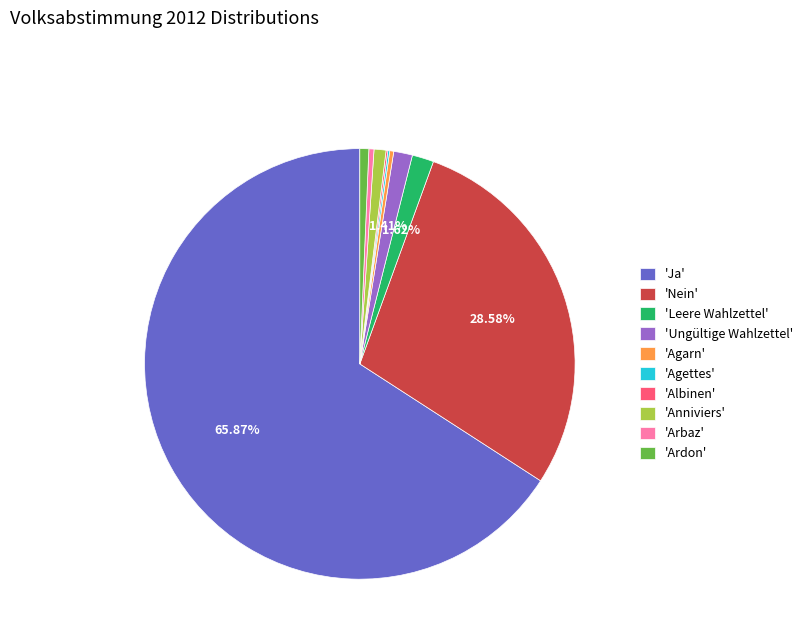

Which category has the biggest portion of the pie?

'Ja'